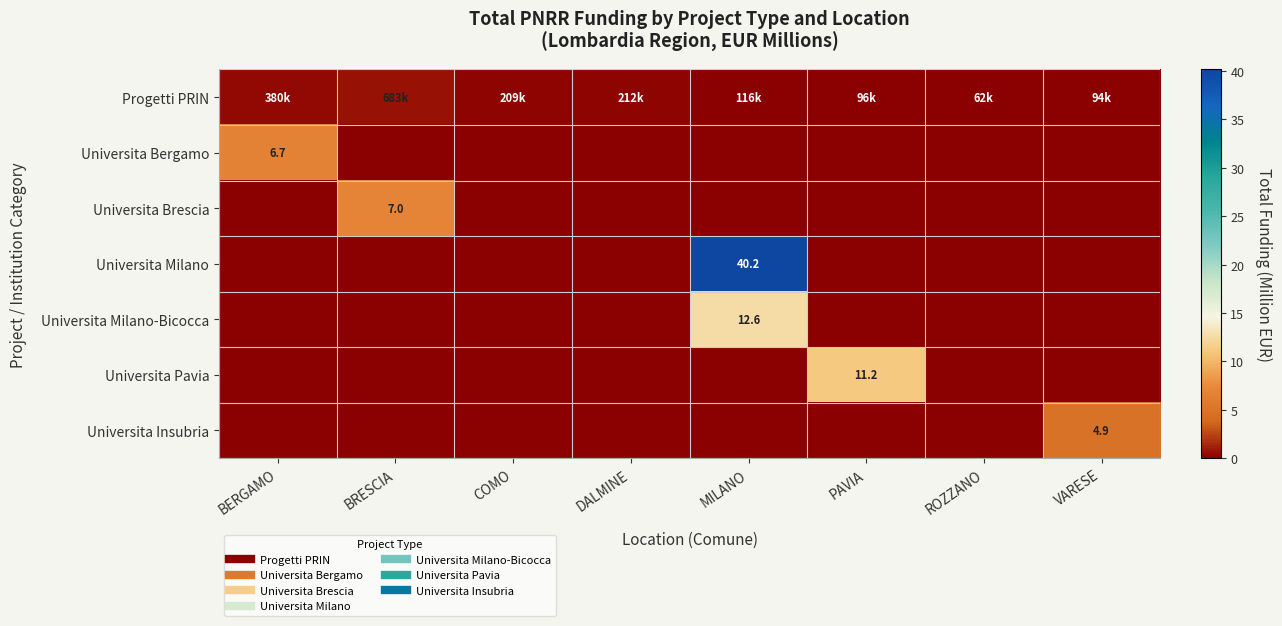

The Universita Milano series shows 67.7 at MILANO. True or false?

False